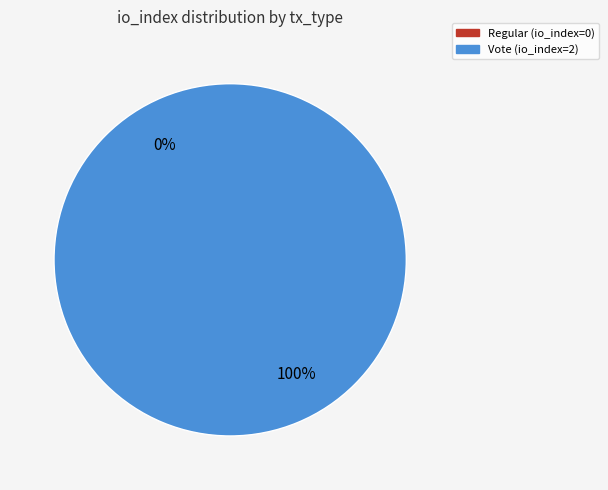

Is it true that Vote is 99% of the pie?

False